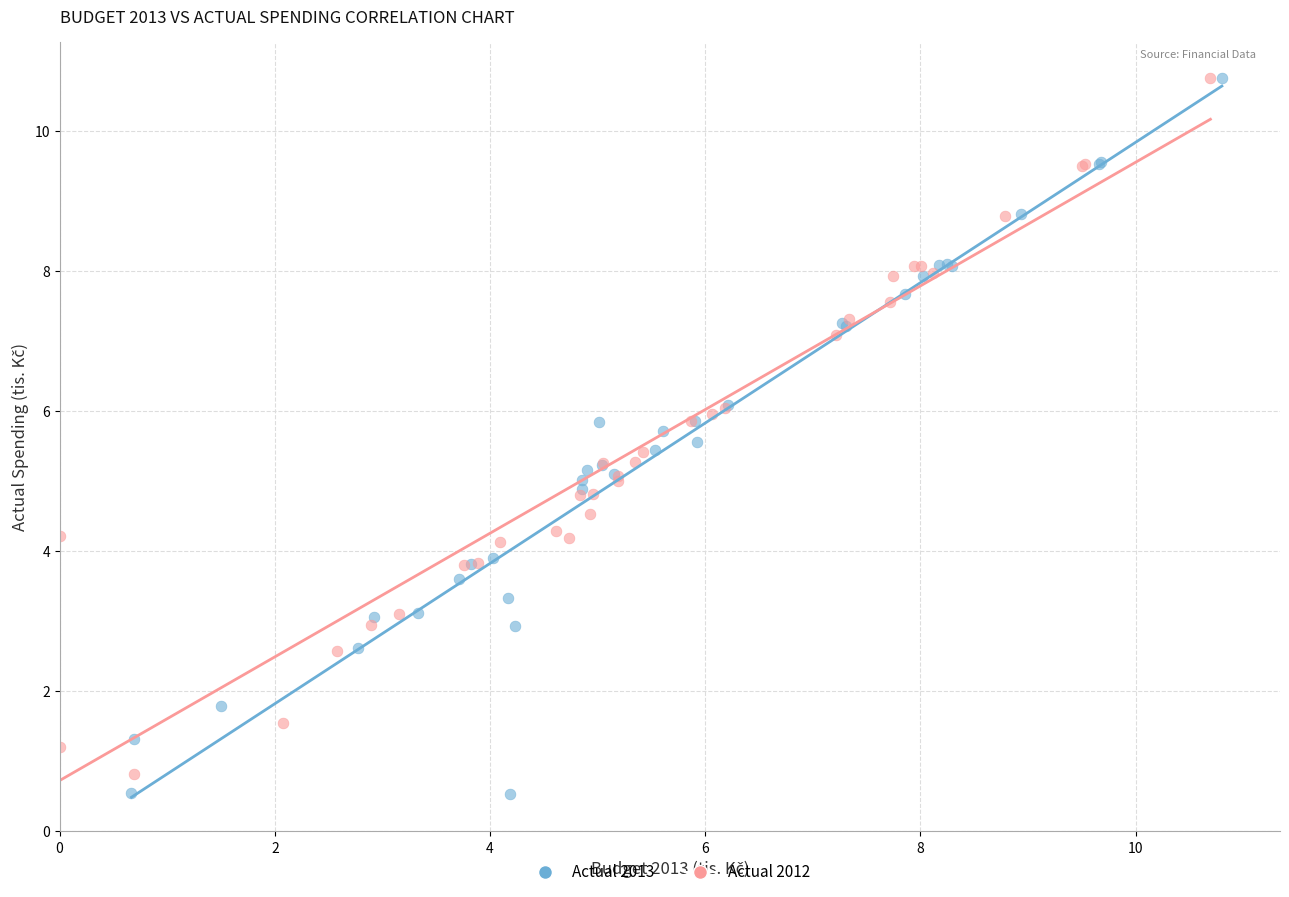

Which series has the widest spread of Y values?

Actual 2013